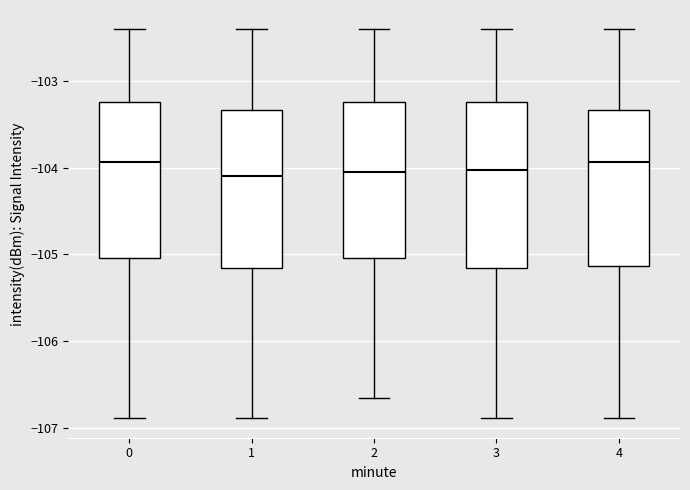

Reading left to right, transcribe this box plot: for each box, give where its median line is, the range the box spans, and where its two whiskers end, as read against the y-axis. The values are not printed on the chart, so give them approximately, as read against the axis.

0: median -103.9, box -105.0 to -103.2, whiskers -106.9 to -102.4
1: median -104.1, box -105.2 to -103.3, whiskers -106.9 to -102.4
2: median -104.0, box -105.0 to -103.2, whiskers -106.7 to -102.4
3: median -104.0, box -105.2 to -103.2, whiskers -106.9 to -102.4
4: median -103.9, box -105.1 to -103.3, whiskers -106.9 to -102.4